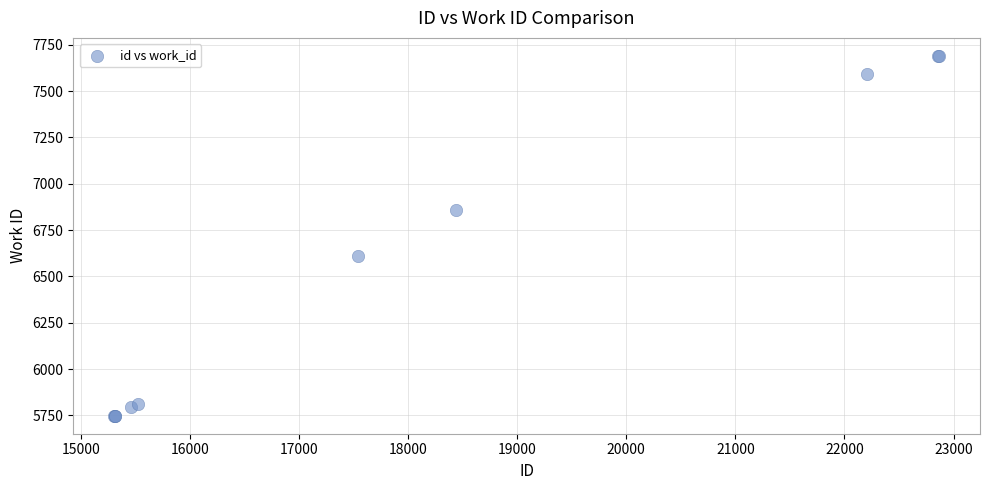

What Y value in the scatter plot is closest to 6719?

6611